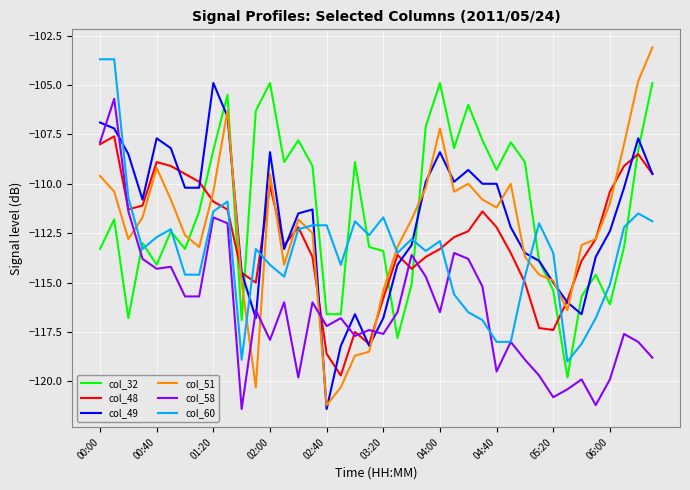

After their last crossing, which series has the higher values: col_48 or col_51?

col_51